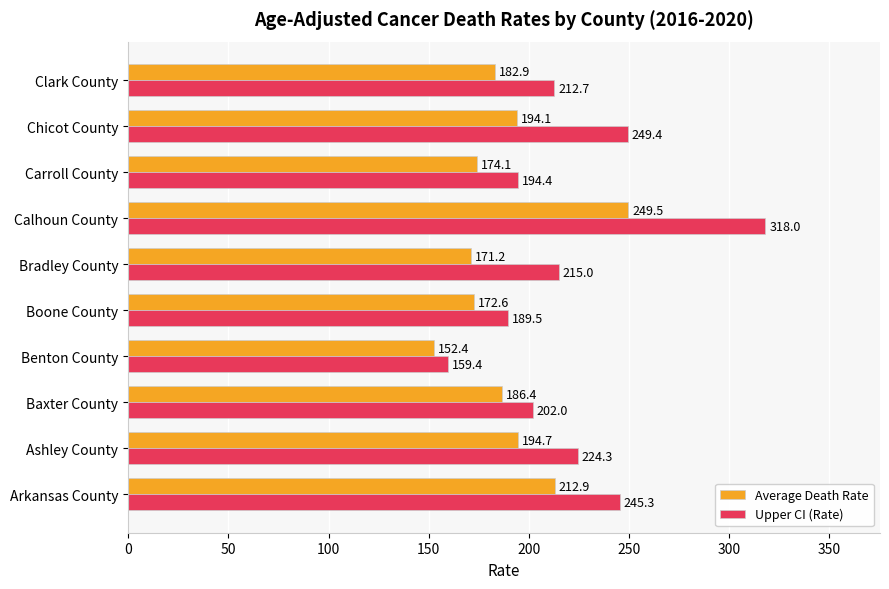

List the series in order of their overall mean, highest first.

Upper CI (Rate), Average Death Rate